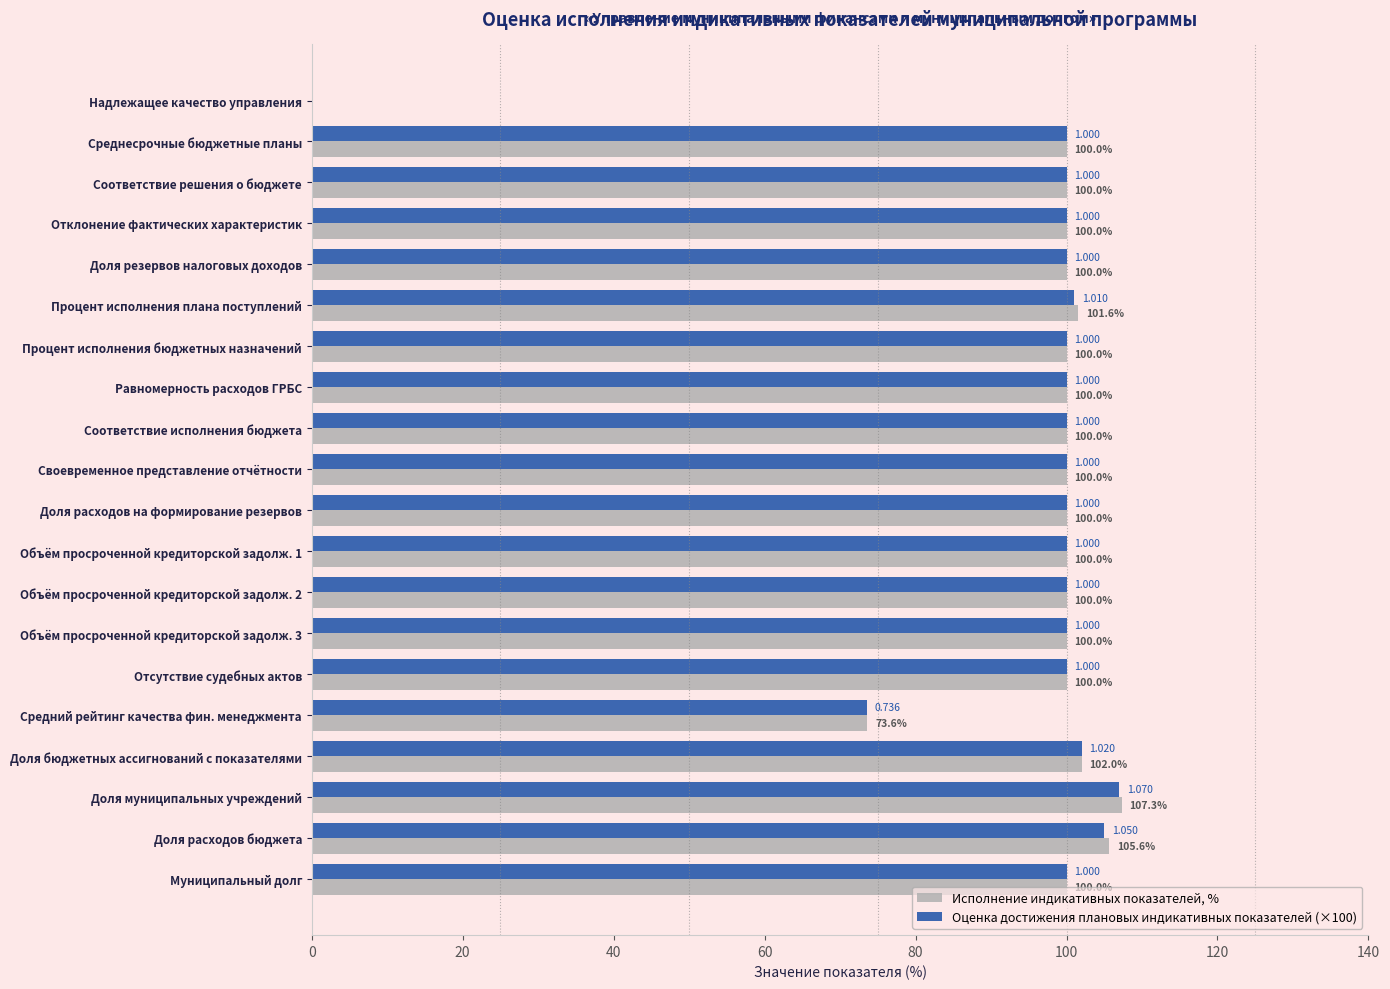

Between Доля резервов налоговых доходов and Доля бюджетных ассигнований с показателями, which series saw the biggest shift?

Исполнение индикативных показателей, %